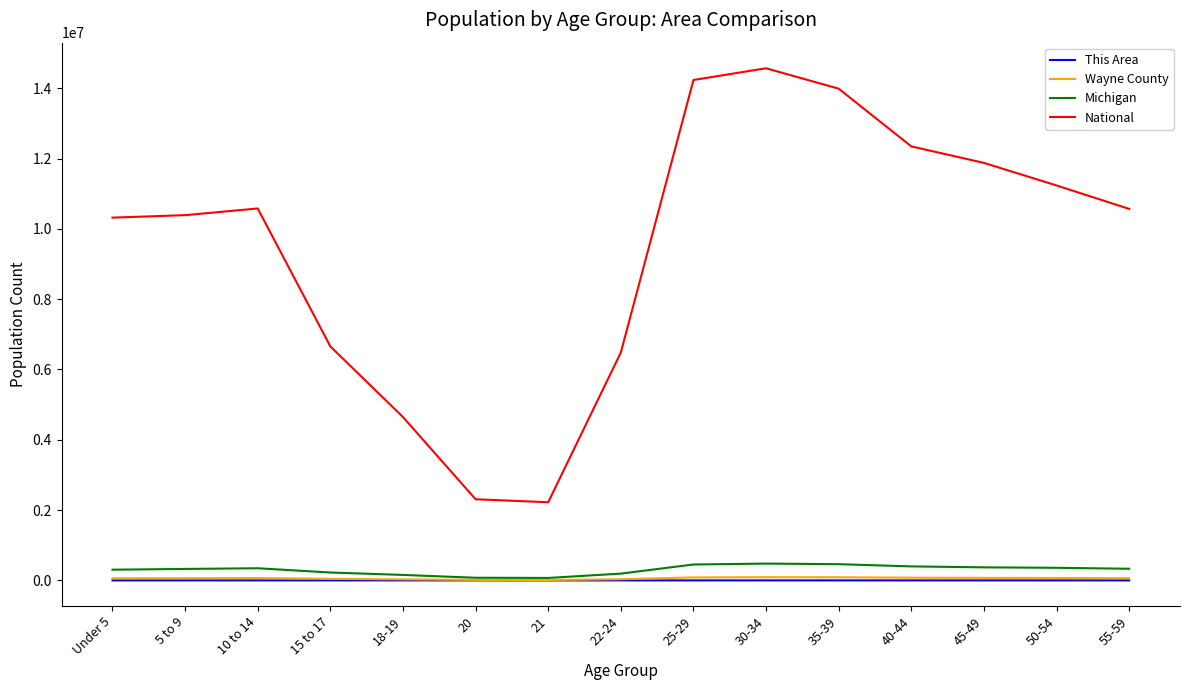

Does the chart have visible grid lines?

No